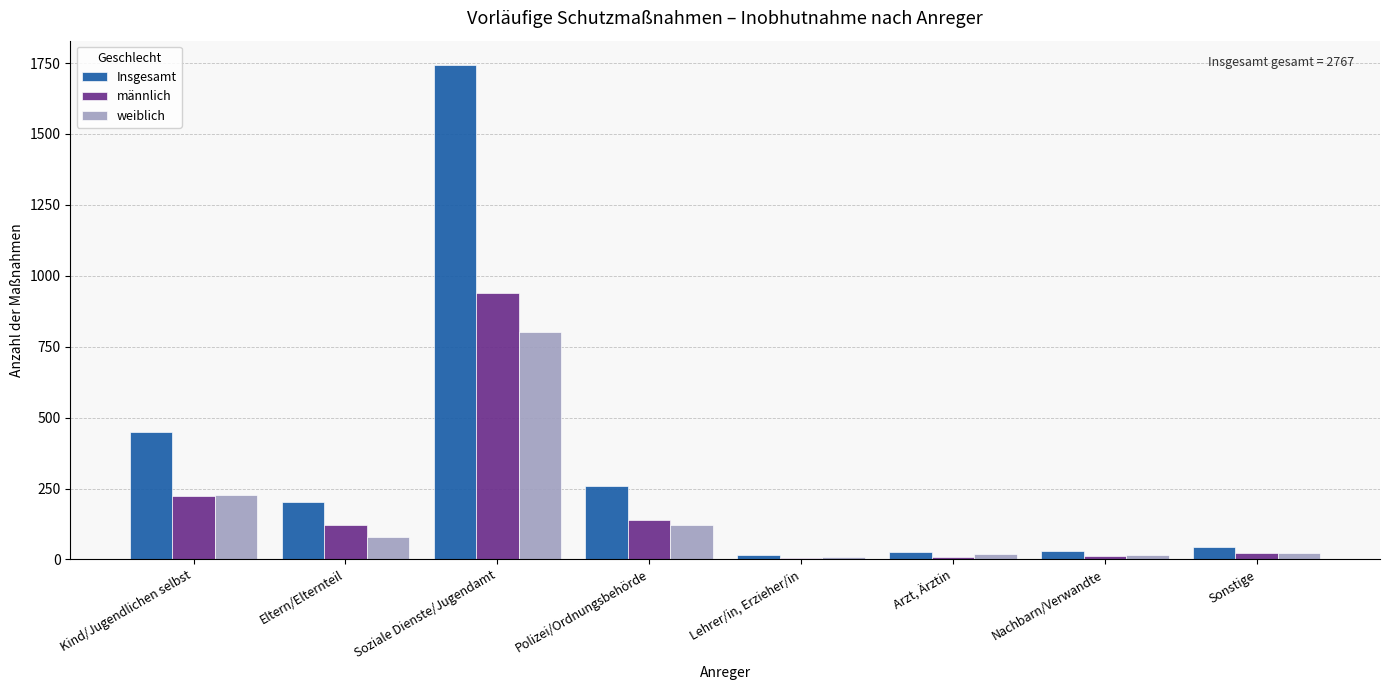

Which series has the largest range (max minus min)?

Insgesamt